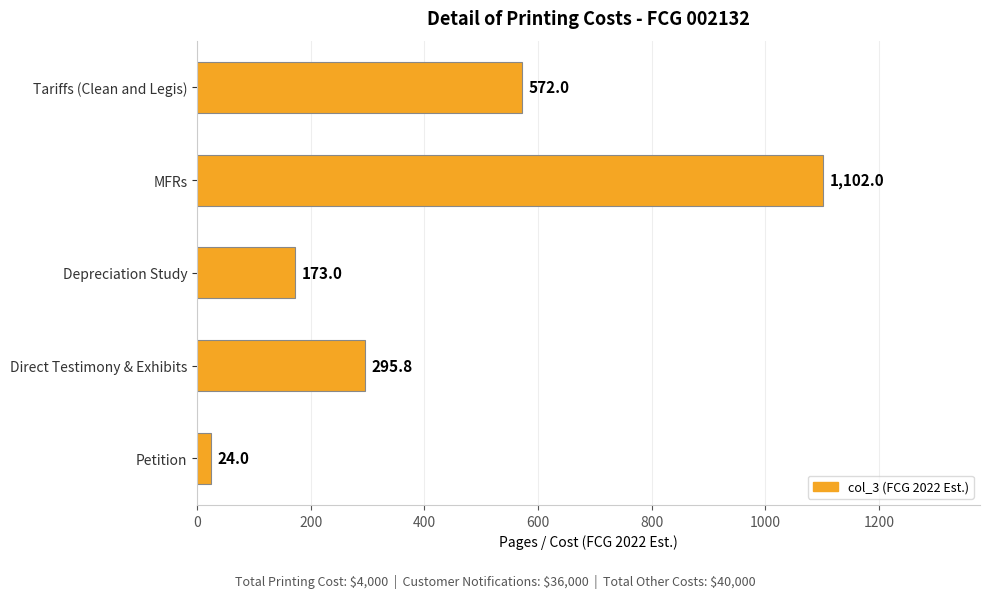

How many data points does each series have?

5